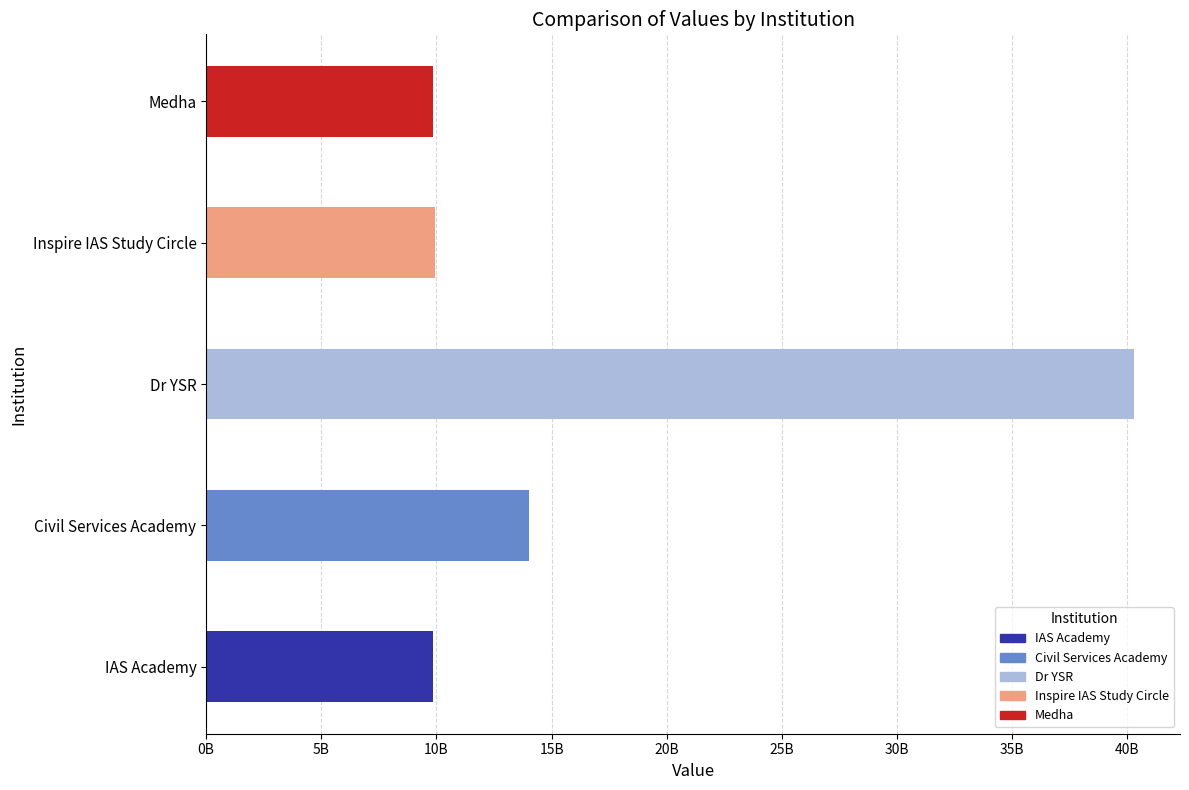

List the labels in order of value, smallest first.

Medha, IAS Academy, Inspire IAS Study Circle, Civil Services Academy, Dr YSR